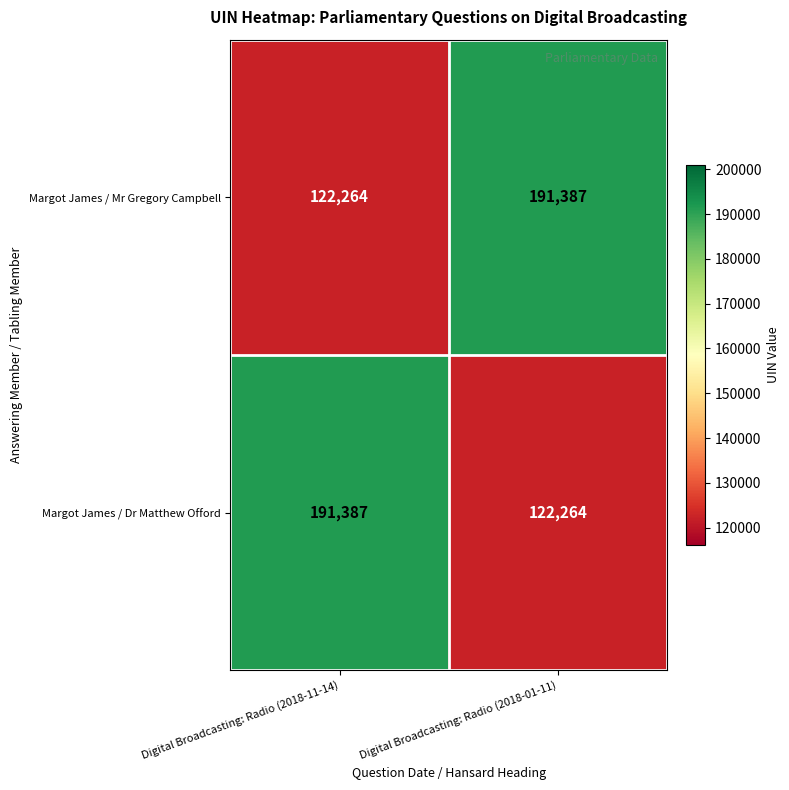

What is the total value across all series at Digital Broadcasting: Radio (2018-11-14)?

313651